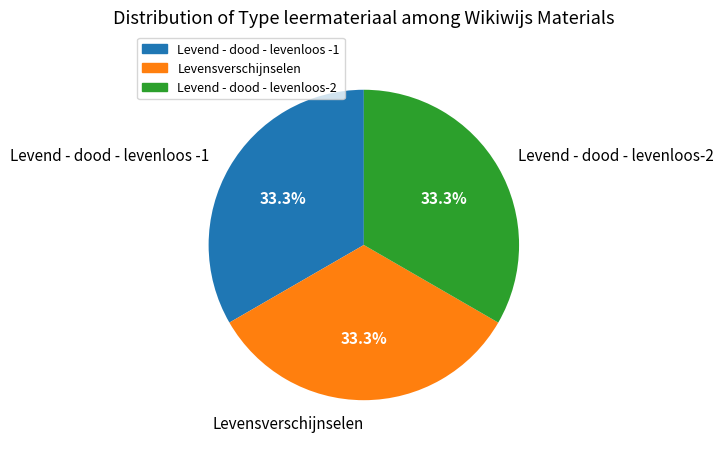

Is it true that Levend - dood - levenloos -1 is 33% of the pie?

True